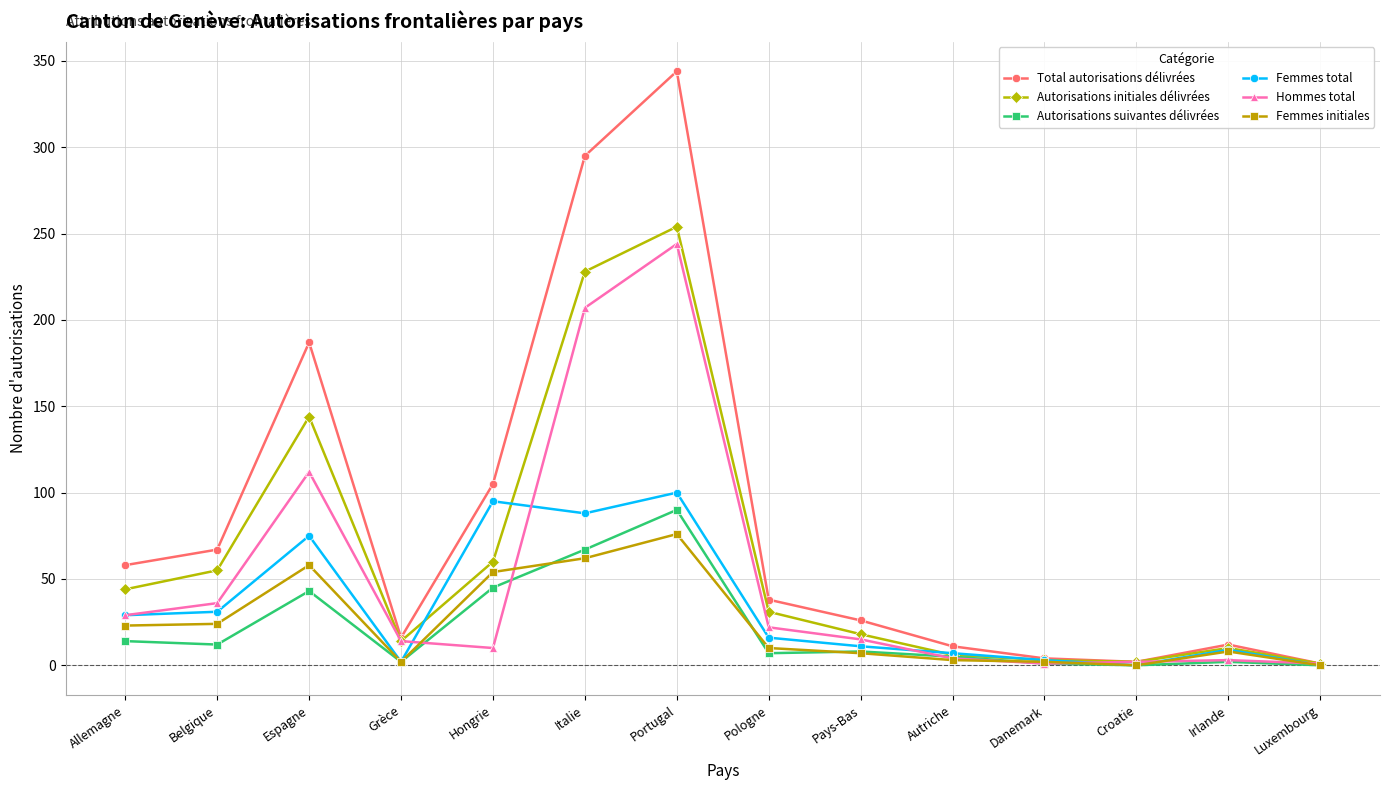

What is the highest value of the Total autorisations délivrées series?

344